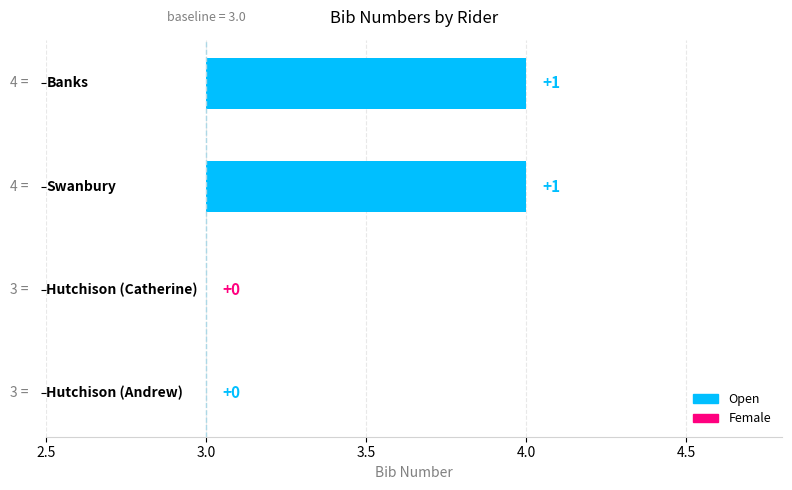

The chart shows a value of 4 at Hutchison. True or false?

False